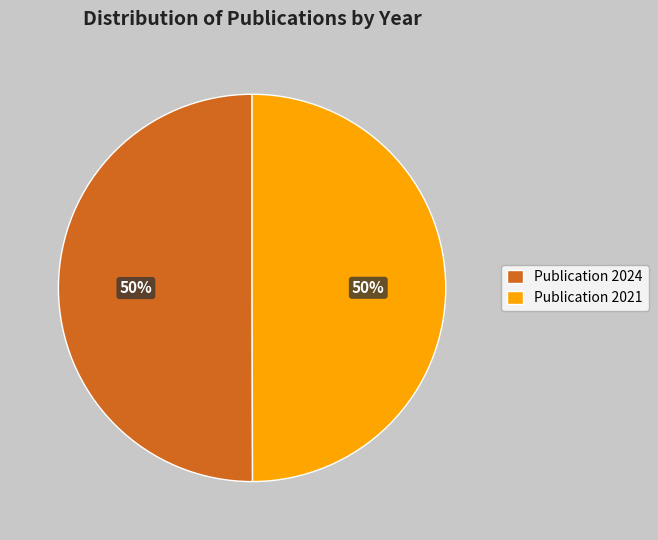

True or false: Publication 2024 accounts for 57% of the total.

False